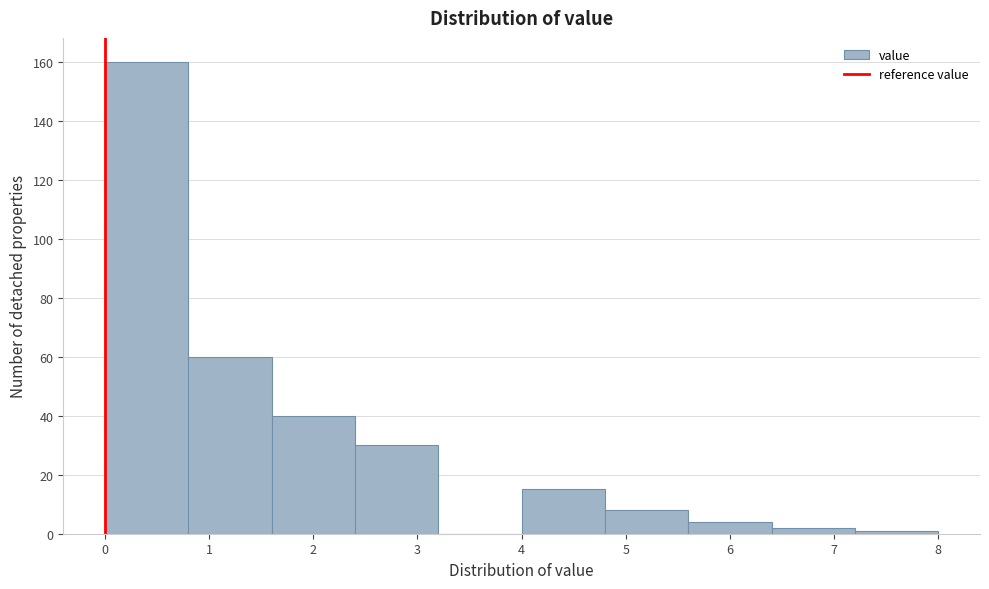

How tall is the bar that spans 6.4 to 7.2 on the x-axis? The values are not printed on the chart, so give them approximately, as read against the axis.

2